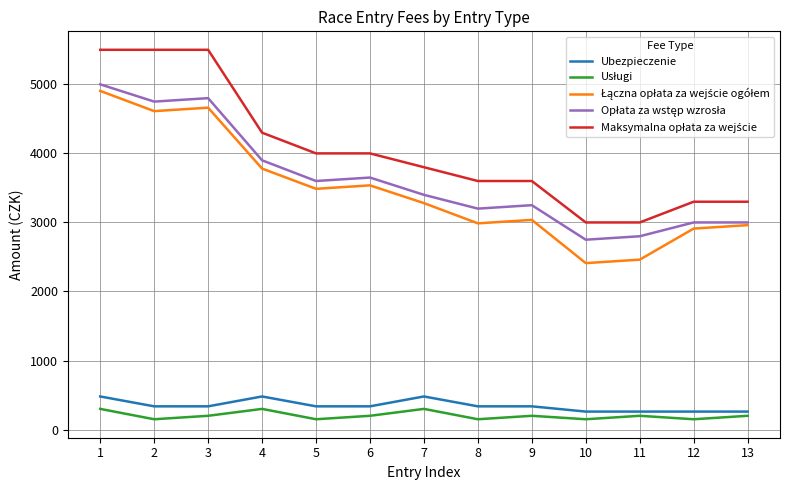

What is the maximum value for Ubezpieczenie?

480